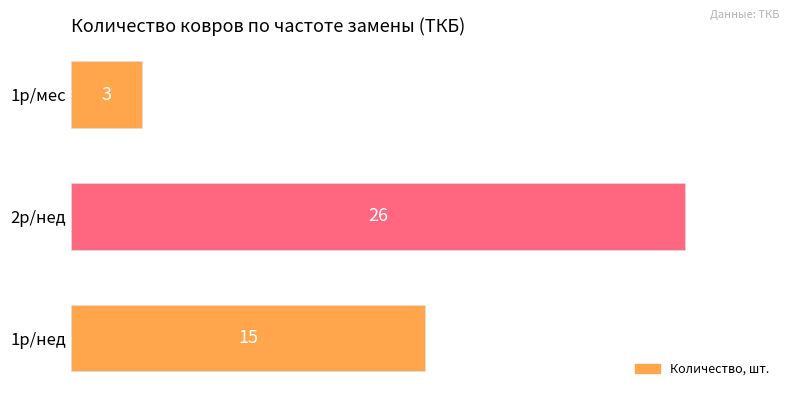

Is it true that the value at 1р/нед is 15?

True